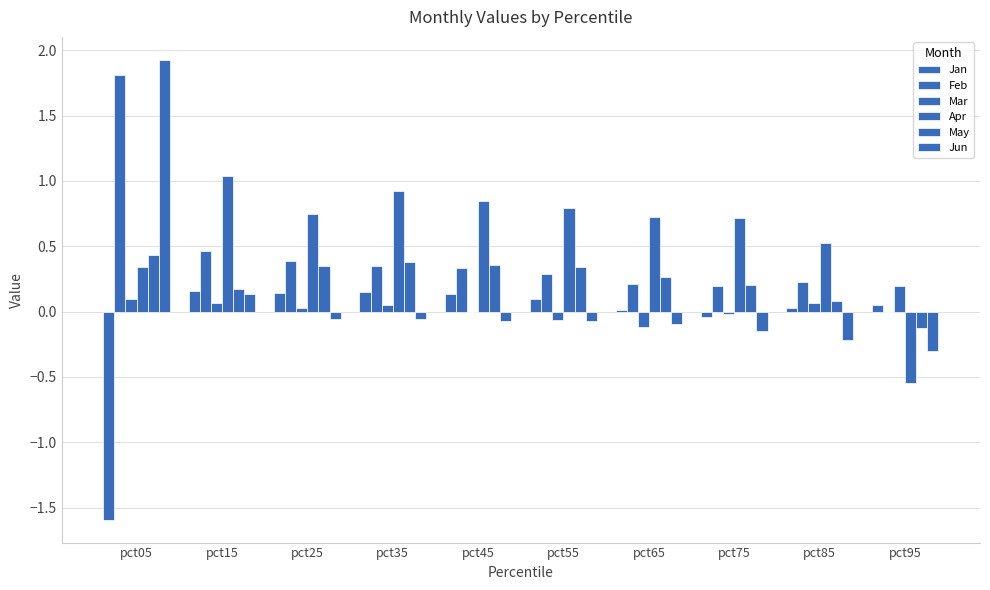

Which label corresponds to the largest value in the chart?

pct05